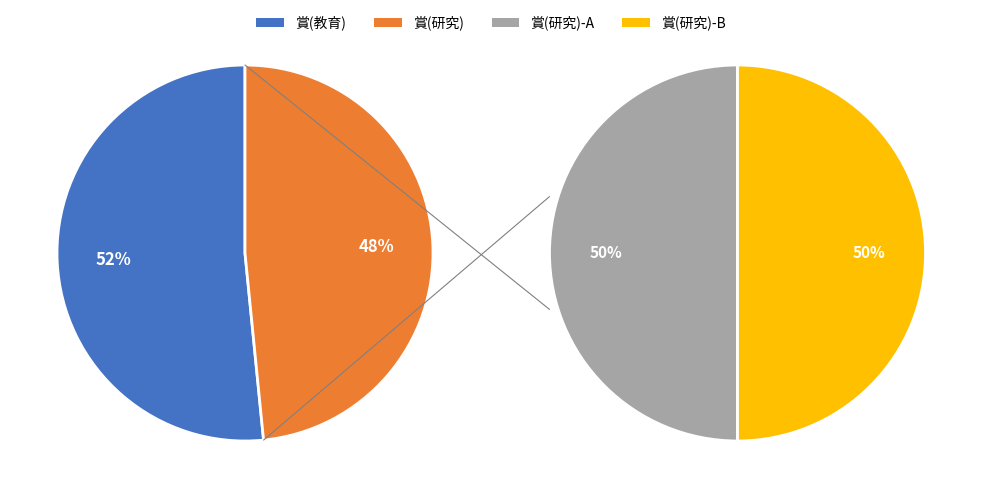

Rank the categories by value from lowest to highest.

賞(研究), 賞(教育)